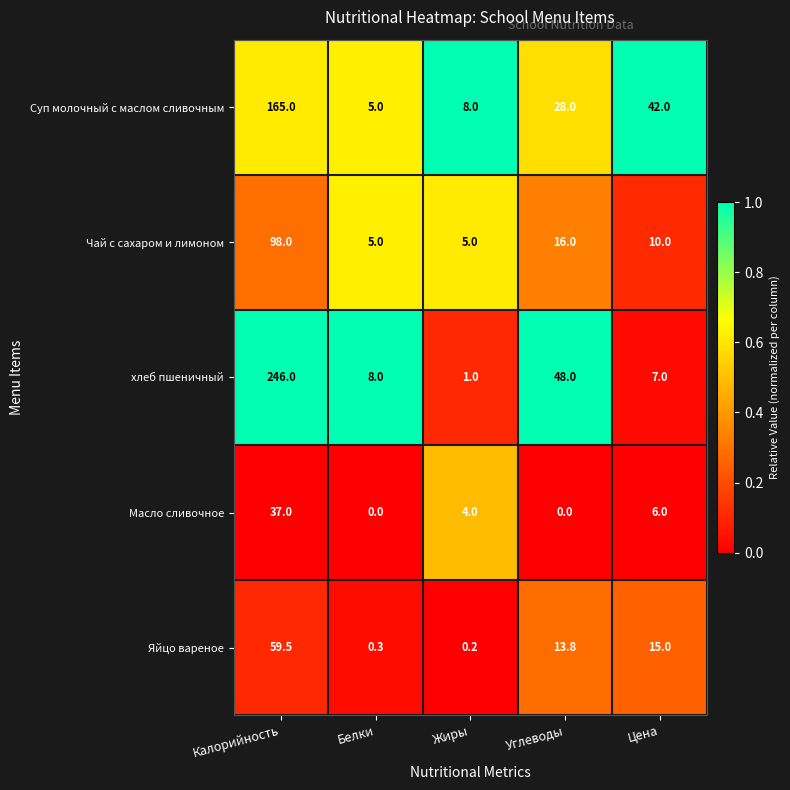

True or false: Яйцо вареное has a value of 0.2 at Жиры.

True